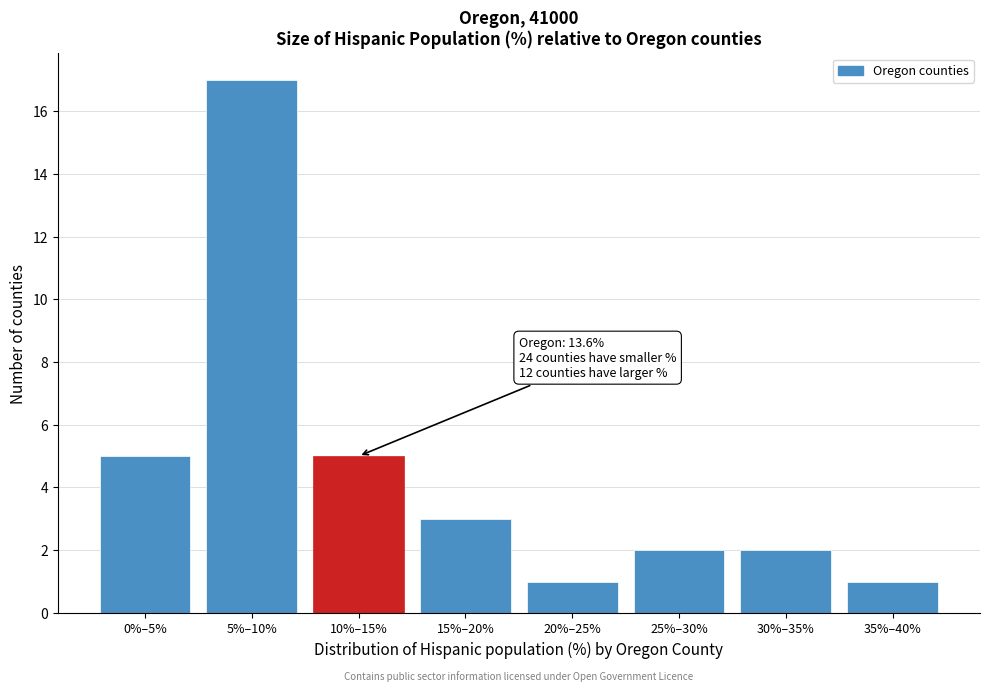

Reading left to right, list all the values displayed in this chart.

0%–5%=5	5%–10%=17	10%–15%=5	15%–20%=3	20%–25%=1	25%–30%=2	30%–35%=2	35%–40%=1